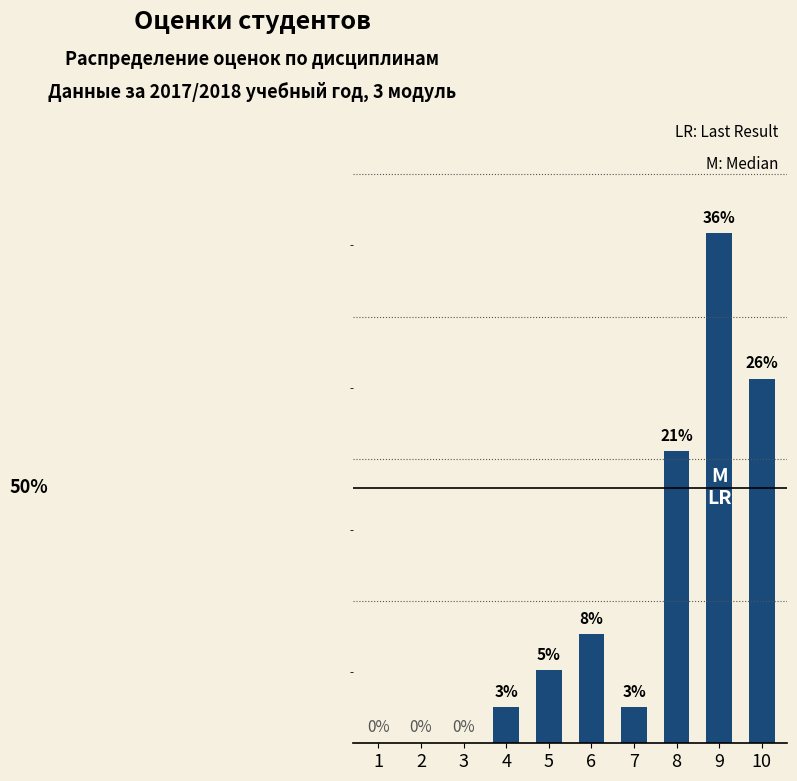

Reading left to right, transcribe all the data shown in this chart.

0.0	0.0	0.0	2.6	5.1	7.7	2.6	20.5	35.9	25.6